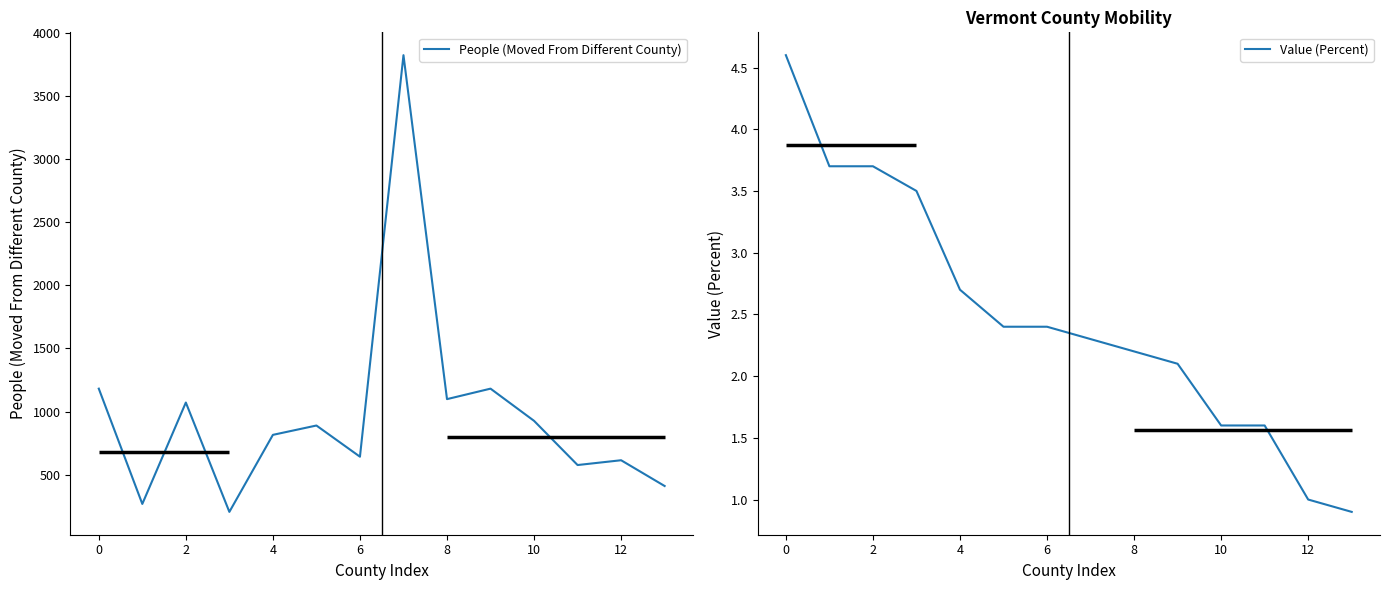

Reading left to right, extract all data points from this chart.

People (Moved From Different County): 1181.0	268.0	1071.0	205.0	815.0	889.0	642.0	3822.0	1098.0	1181.0	926.0	576.0	614.0	410.0
Value (Percent): 4.6	3.7	3.7	3.5	2.7	2.4	2.4	2.3	2.2	2.1	1.6	1.6	1.0	0.9